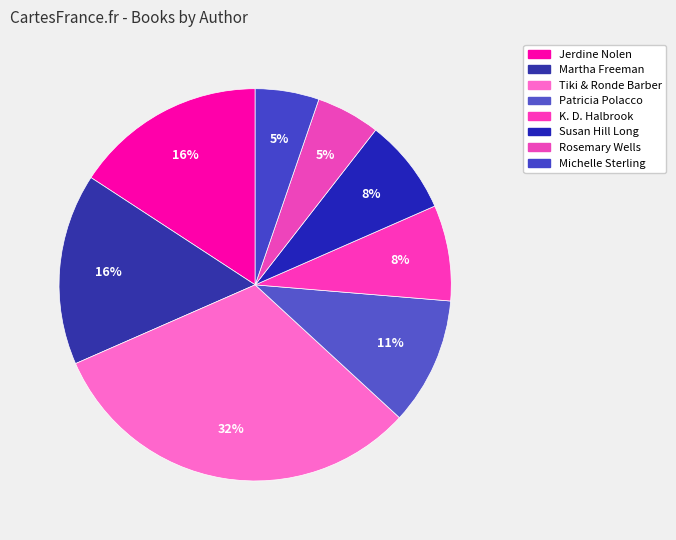

To the nearest percent, what is the combined percentage of Jerdine Nolen and Michelle Sterling?

21%